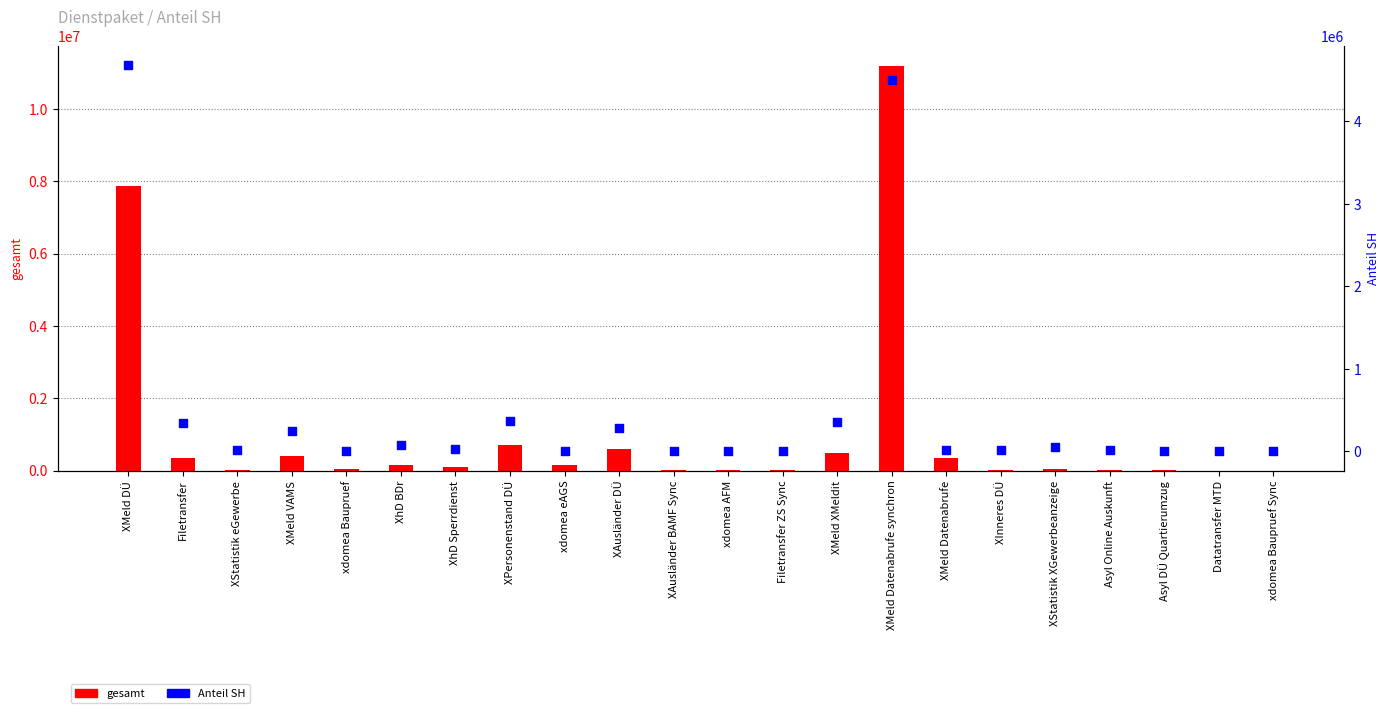

Which series contains the lowest Y value?

Anteil SH